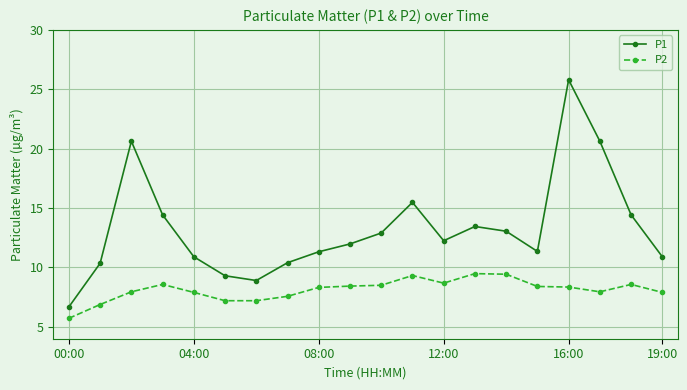

What is the smallest value displayed?

5.7